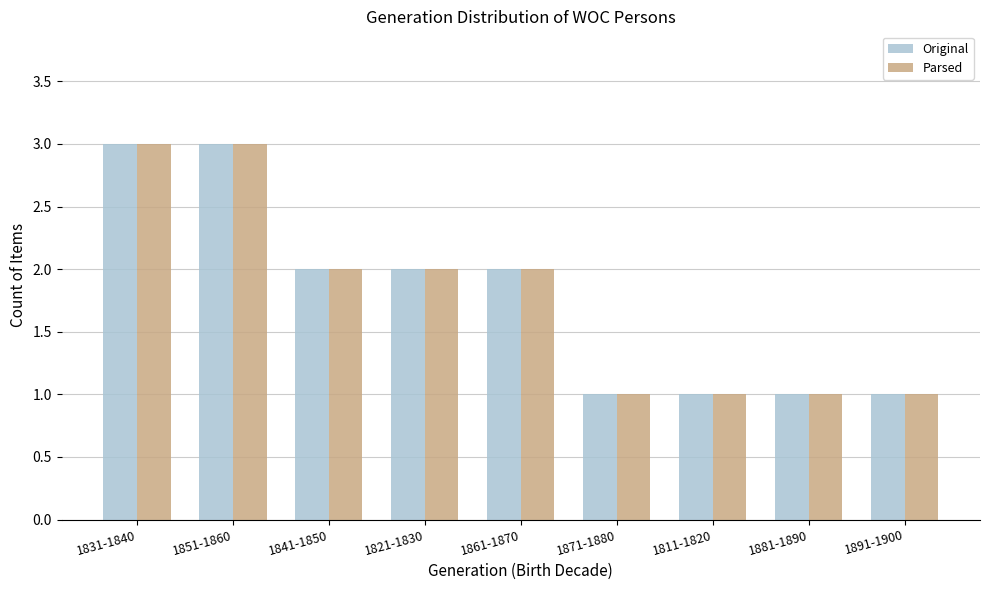

Reading left to right, what are all the values shown in this chart?

Original: 1831-1840=3	1851-1860=3	1841-1850=2	1821-1830=2	1861-1870=2	1871-1880=1	1811-1820=1	1881-1890=1	1891-1900=1
Parsed: 1831-1840=3	1851-1860=3	1841-1850=2	1821-1830=2	1861-1870=2	1871-1880=1	1811-1820=1	1881-1890=1	1891-1900=1